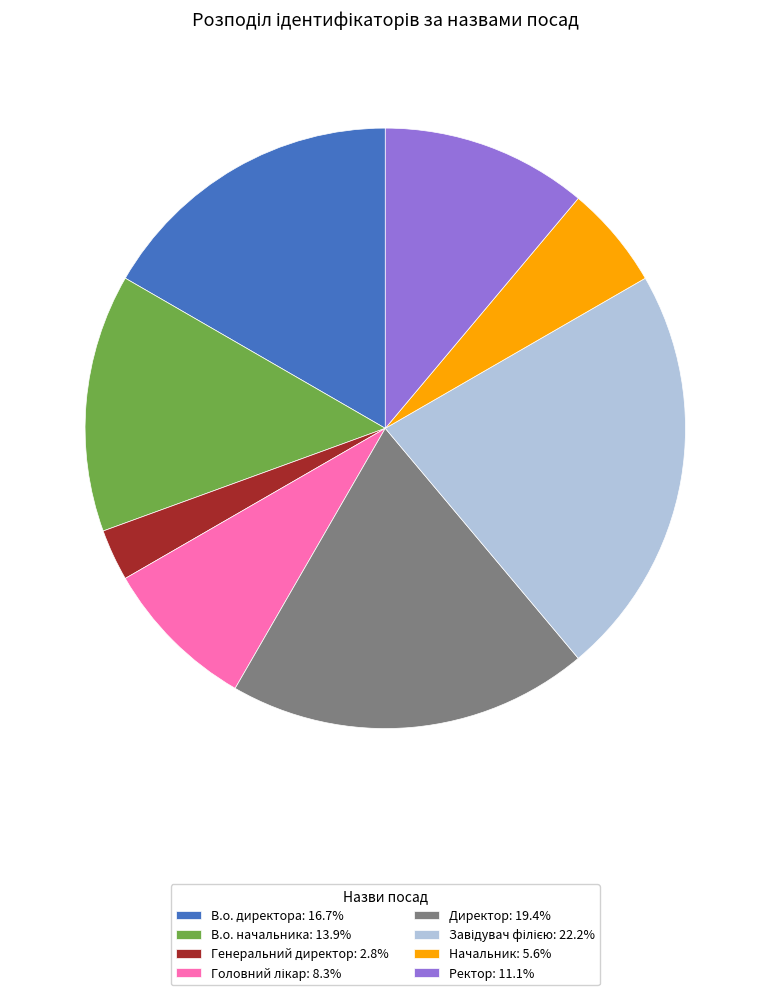

Is there a majority slice in this chart?

No